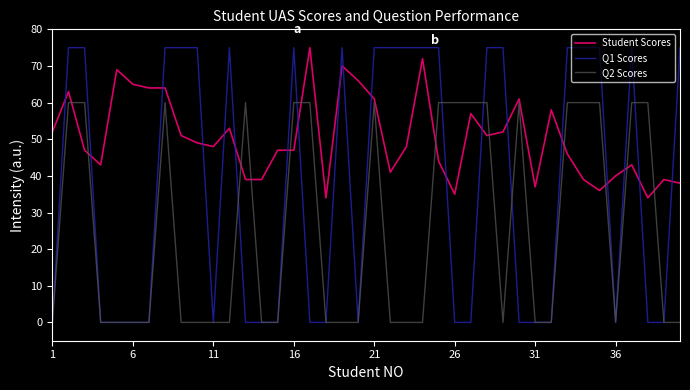

Which series has the widest spread of values?

Q1 Scores